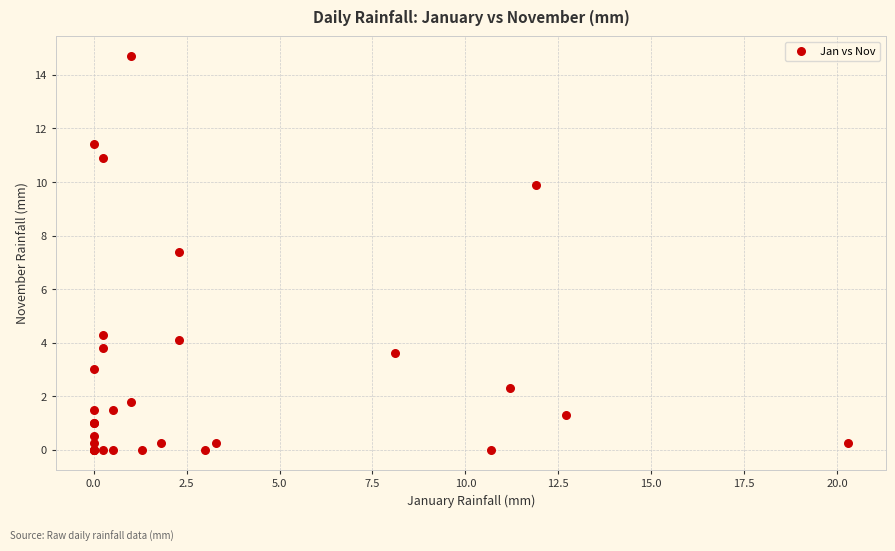

What Y value in the scatter plot is closest to 7?

7.4